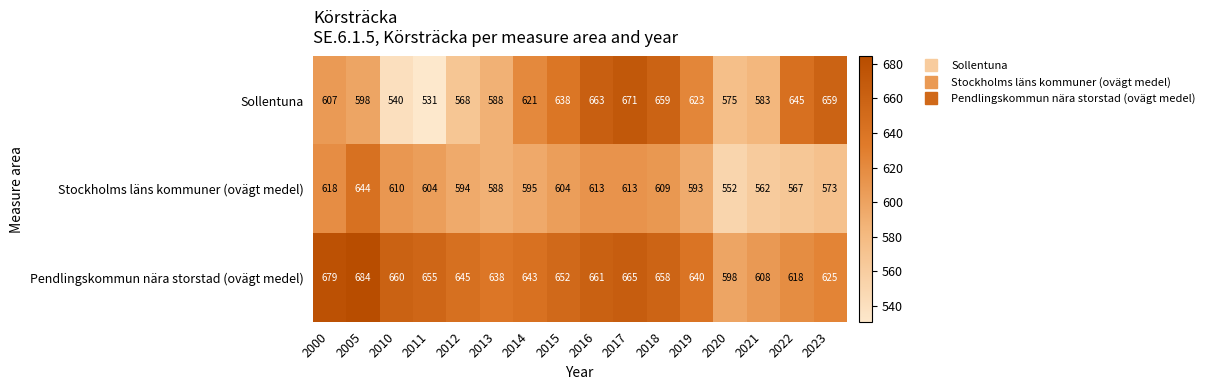

Rank the series by their average value, from lowest to highest.

Stockholms läns kommuner (ovägt medel), Sollentuna, Pendlingskommun nära storstad (ovägt medel)